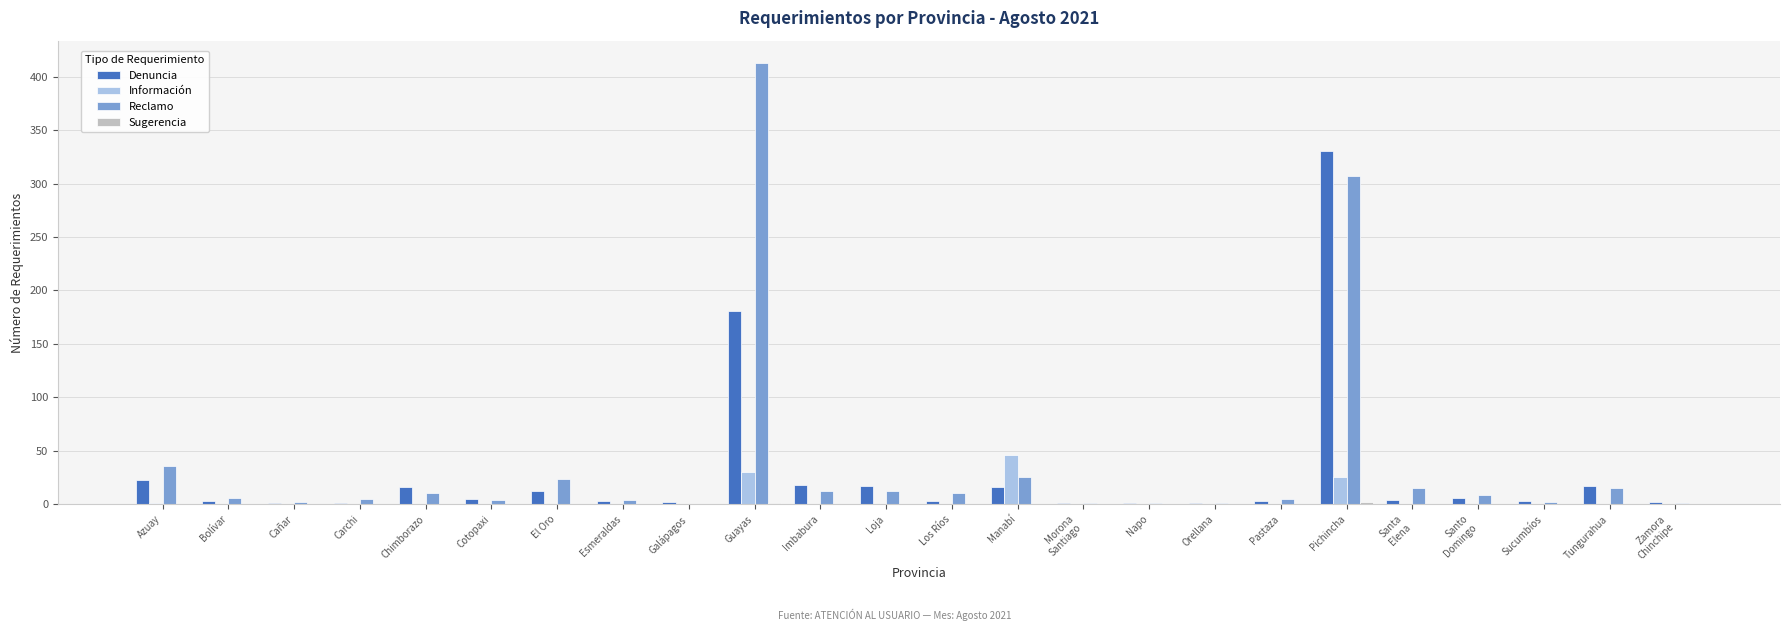

How many groups of bars are there?

24